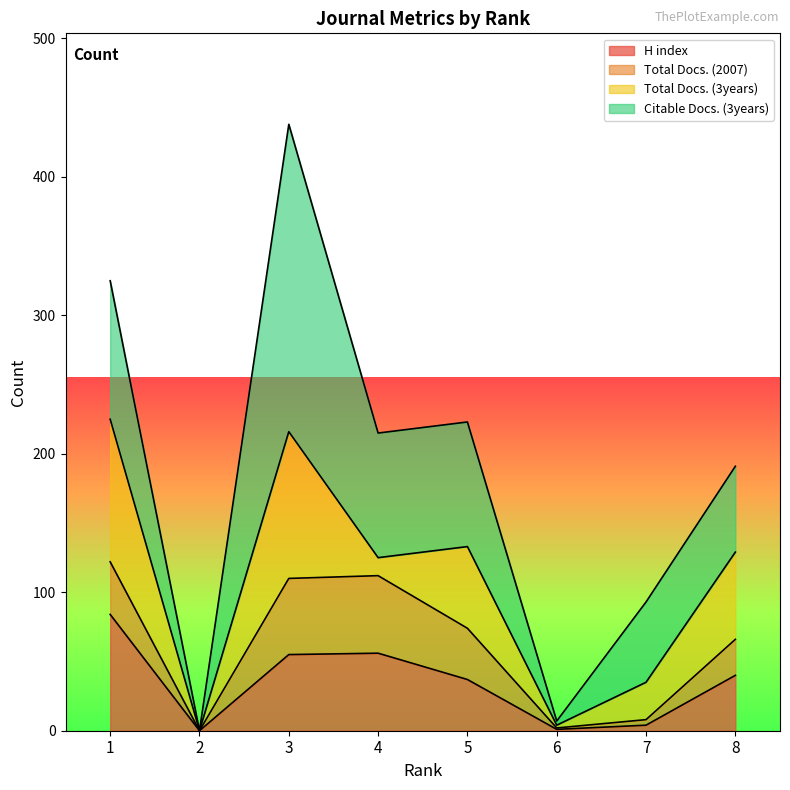

True or false: Total Docs. (2007) has more than 1 interior local peaks.

False